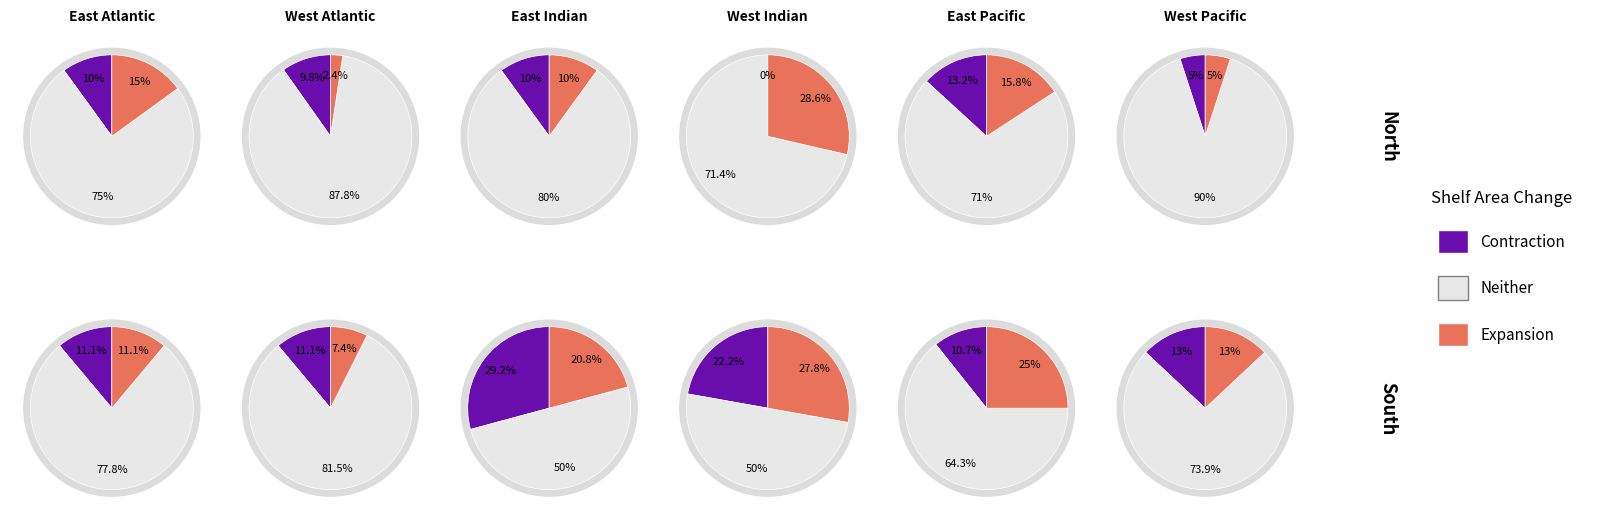

What percentage is NOT represented by 1?

79.6%